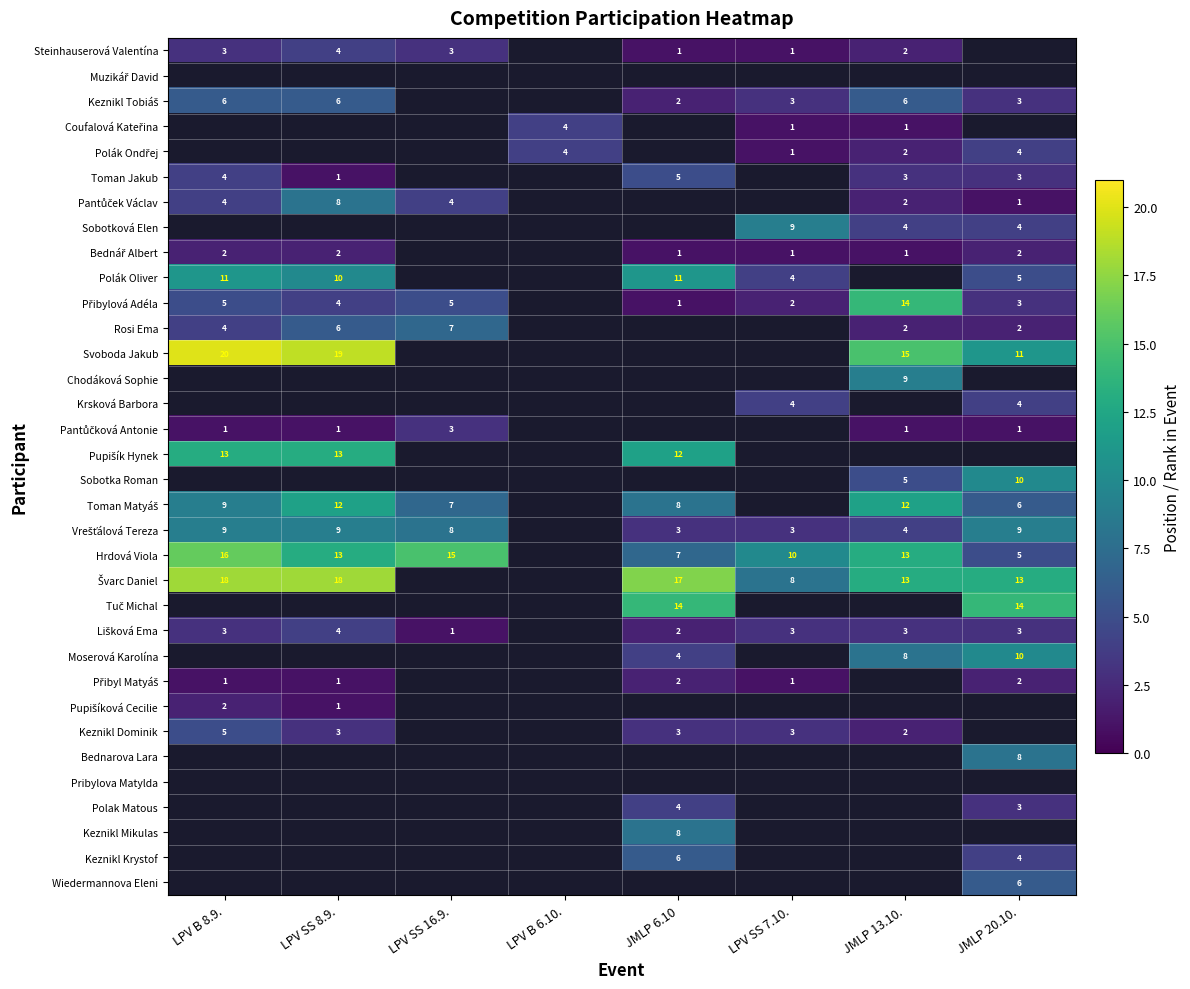

True or false: Keznikl Dominik has a value of 1 at LPV B 8.9..

False